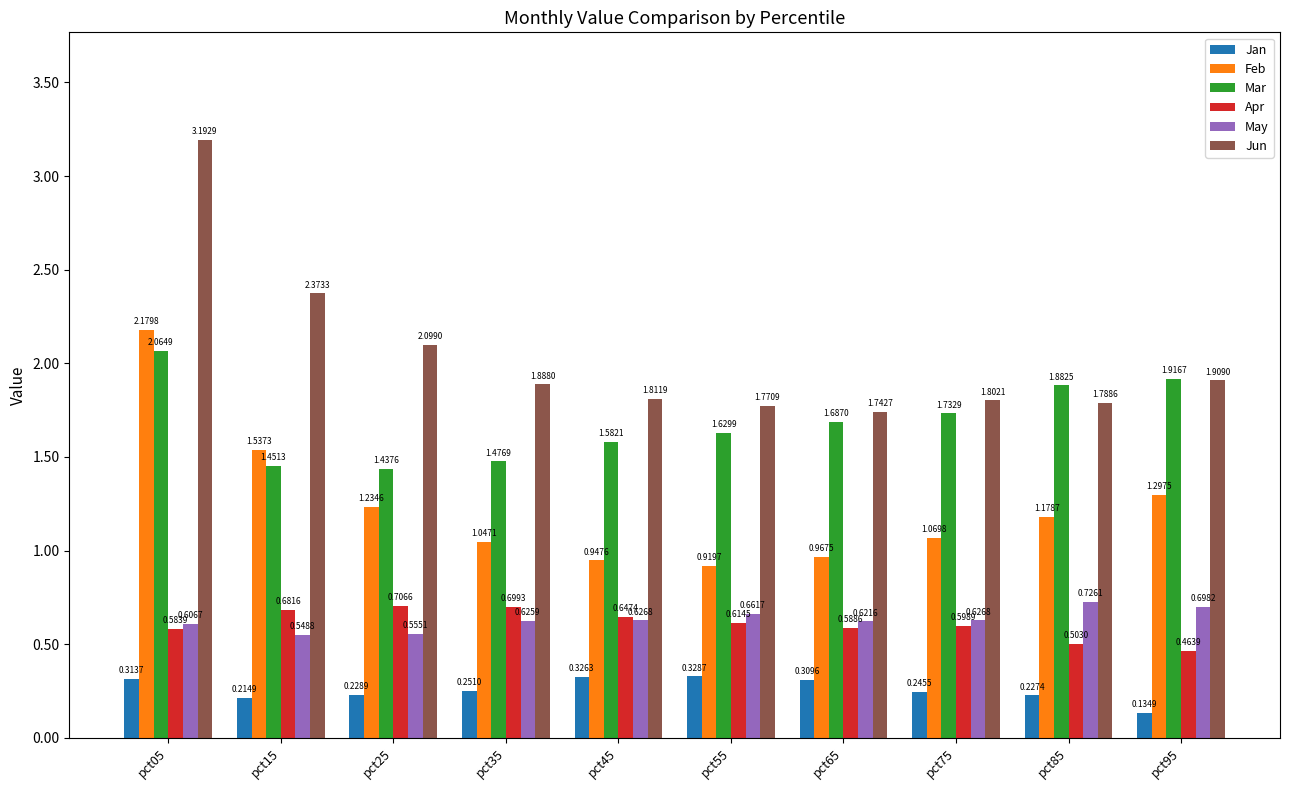

What is the difference between the maximum and minimum values in the Feb series?

1.3